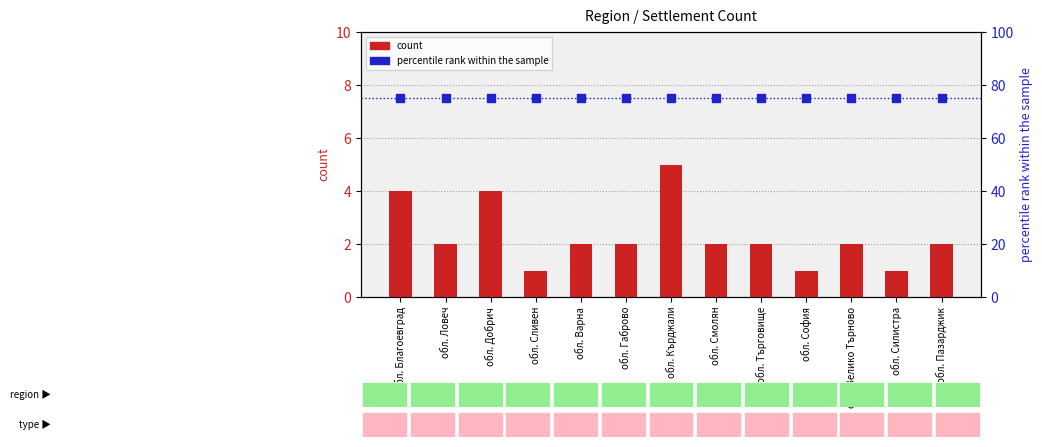

What are all the series names shown in the legend?

count, percentile rank within the sample